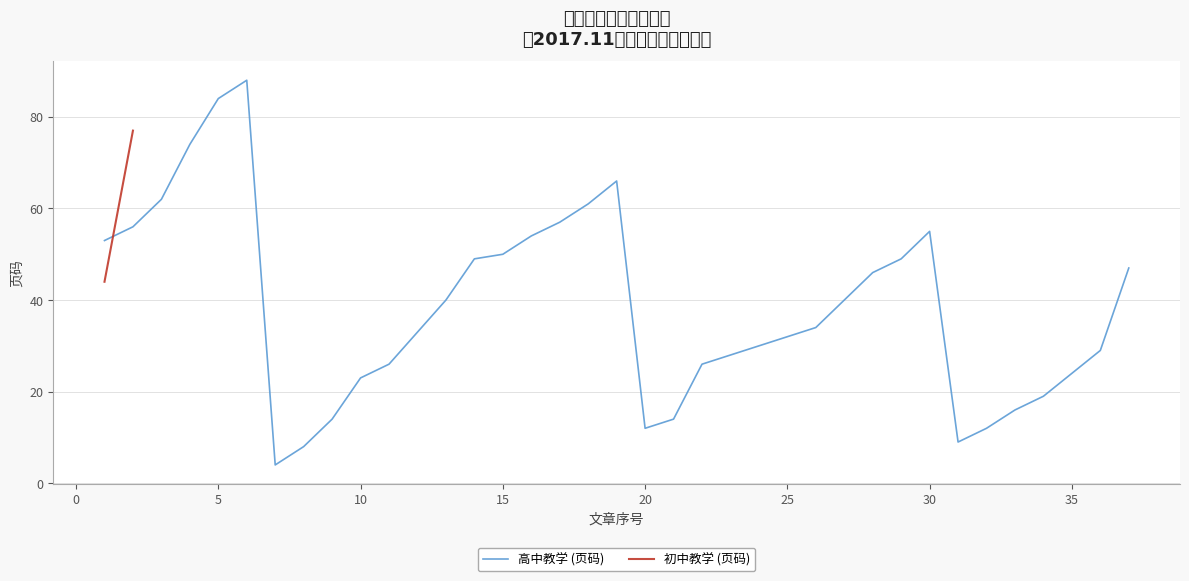

What is the lowest value of the 高中教学 (页码) series?

4